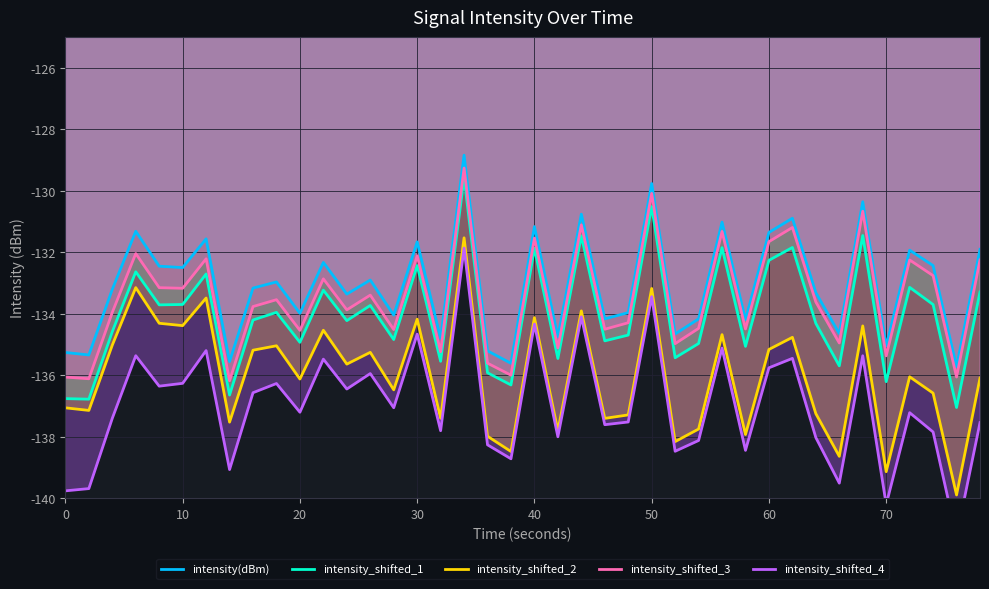

Does the chart display data point markers on the line(s)?

No